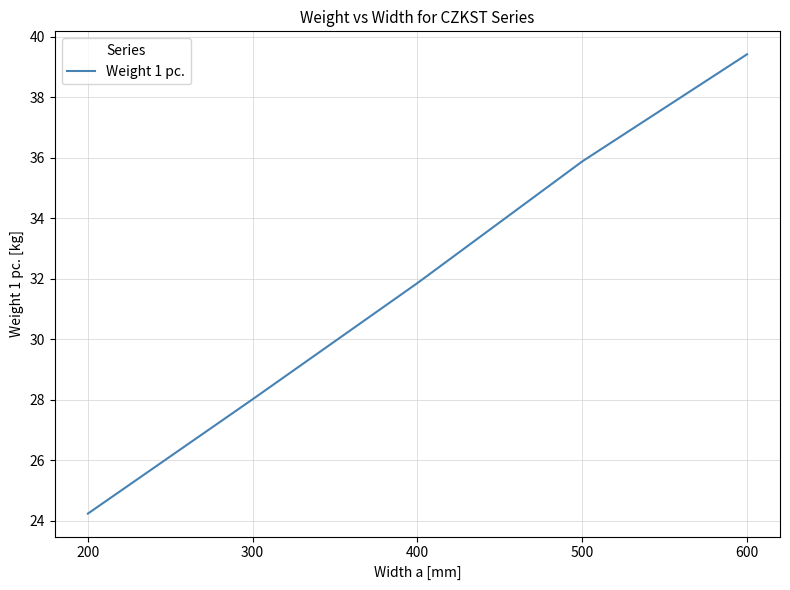

What is the sum of all values?

159.4